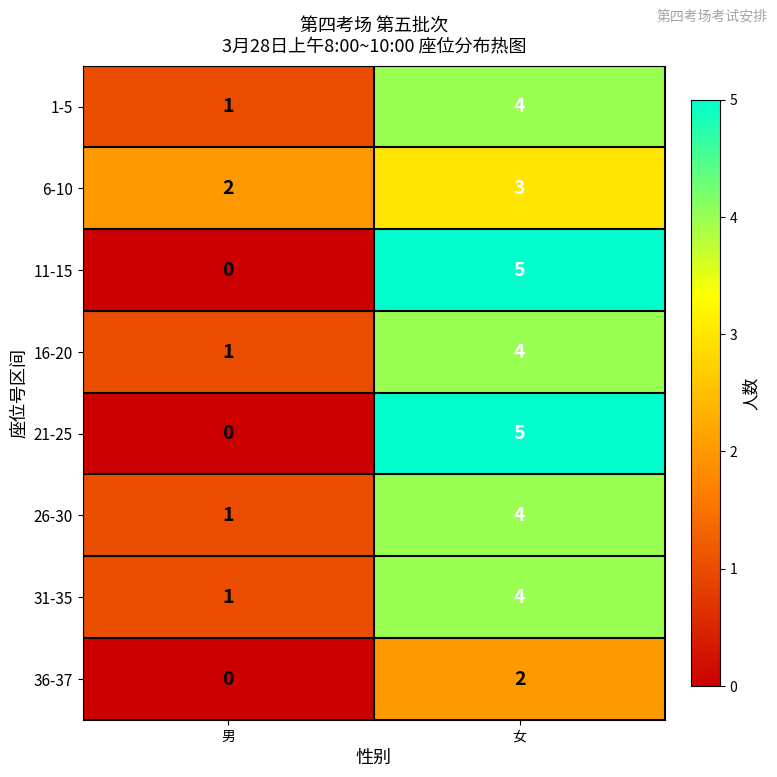

What is the maximum value shown in the chart?

5